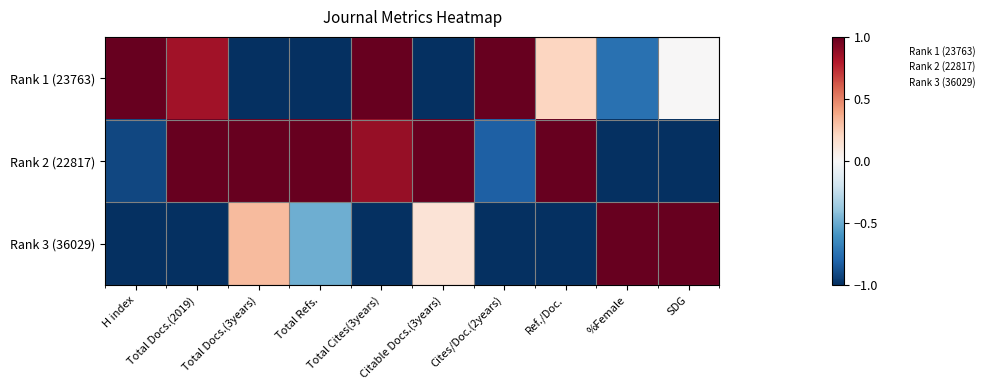

How many categories are shown in the chart?

10